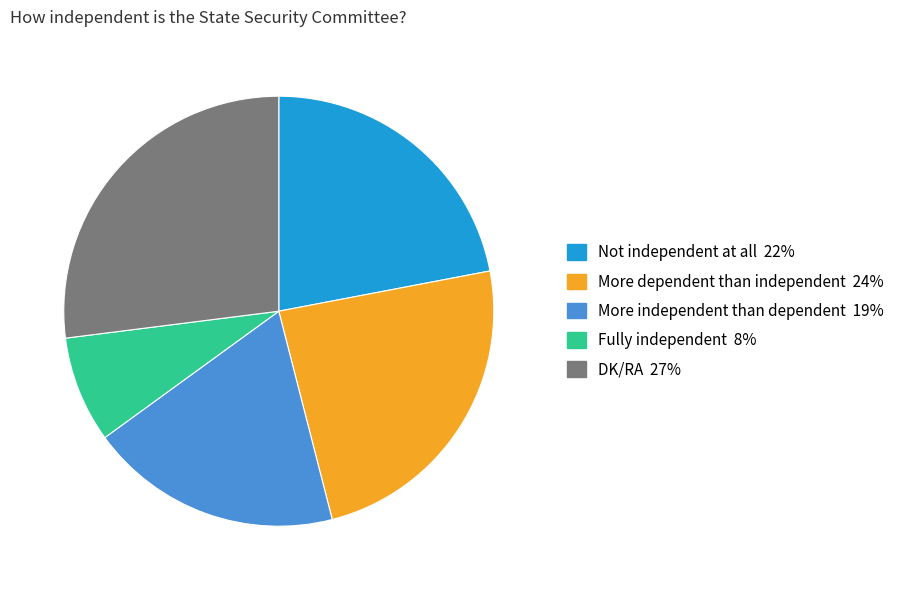

Do Fully independent and DK/RA together represent more than half of the pie?

No